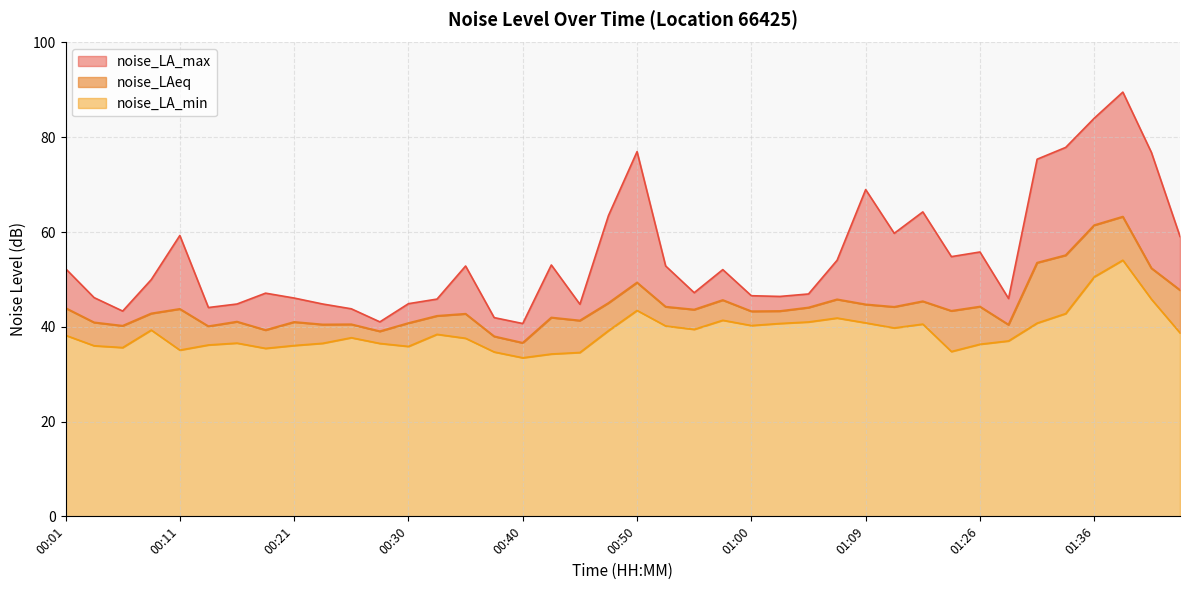

Where is the first local minimum for noise_LAeq?

00:06